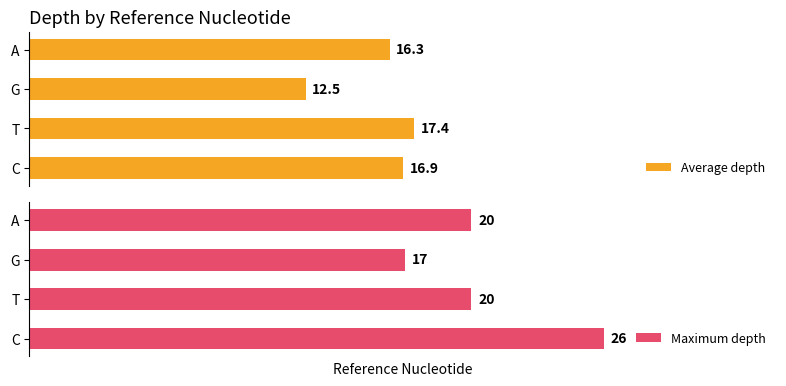

How many series are shown in this chart?

2